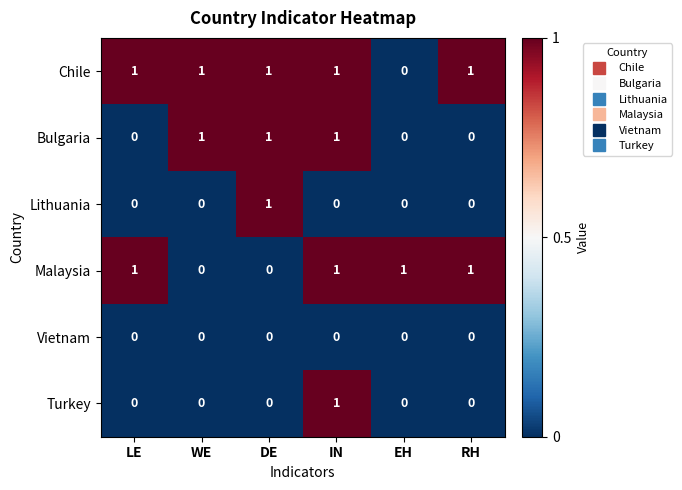

At how many categories does at least one series exceed 0?

6